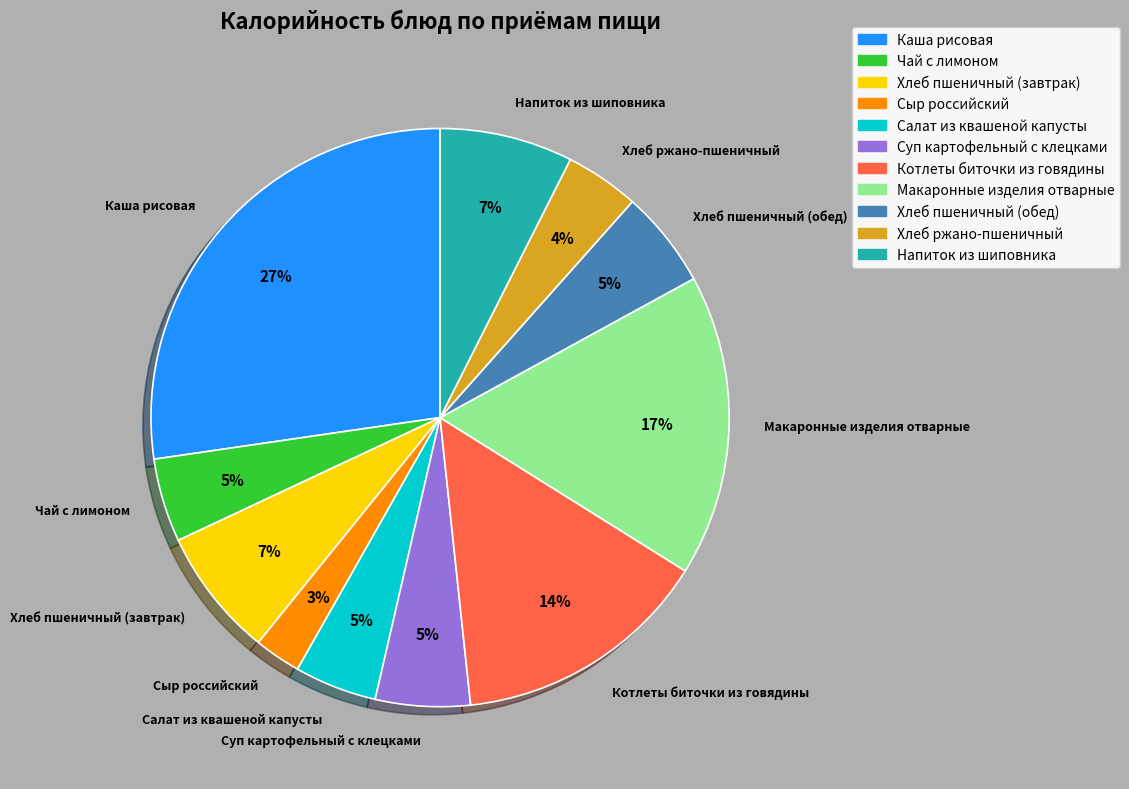

True or false: Макаронные изделия отварные accounts for 5% of the total.

False